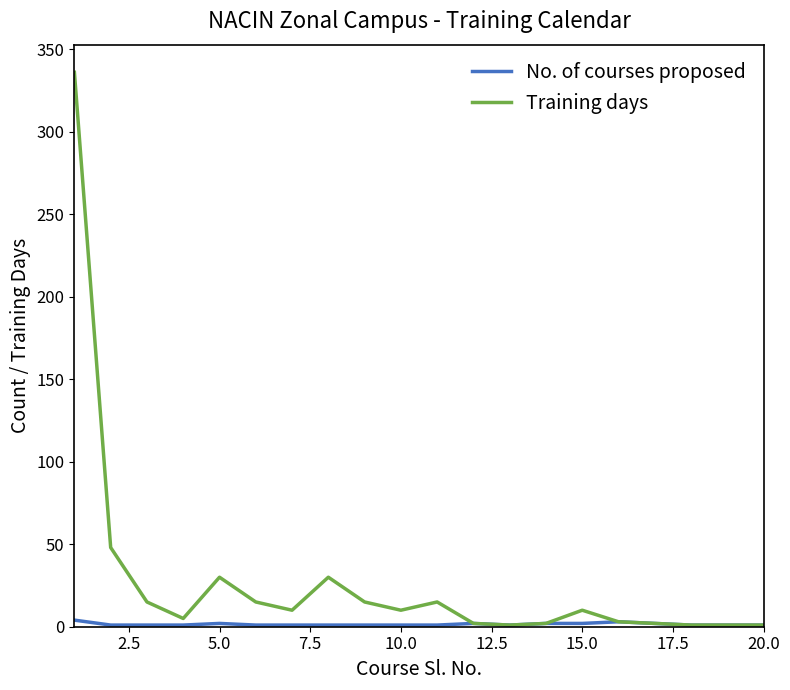

Which series has the largest range (max minus min)?

Training days